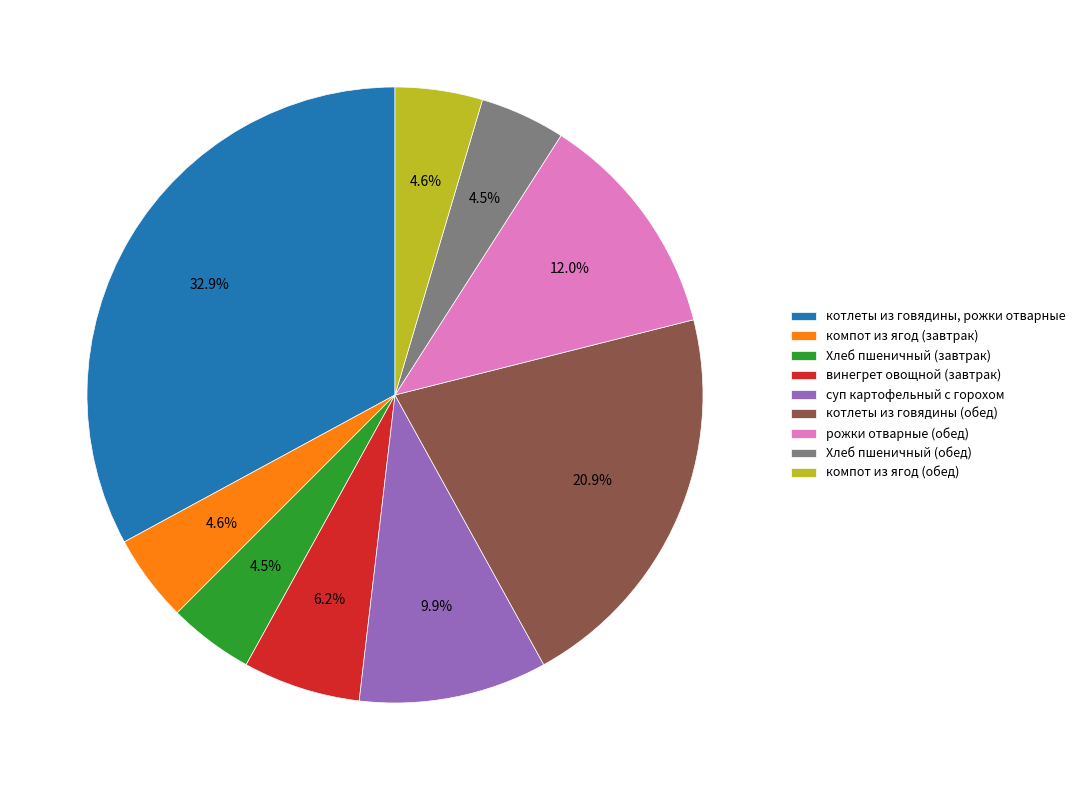

To the nearest percent, what portion does винегрет овощной (завтрак) represent?

6%